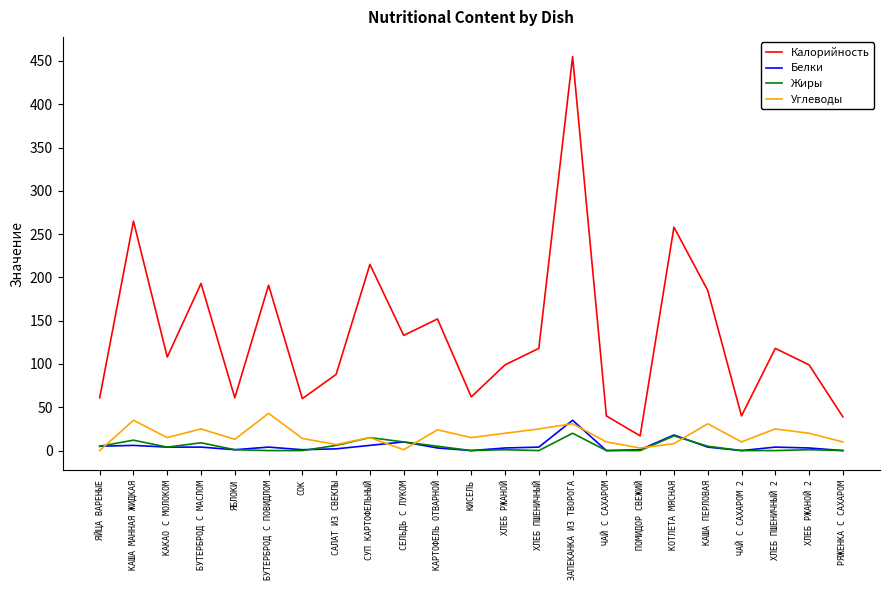

Which category has the lowest value in the Калорийность series?

ПОМИДОР СВЕЖИЙ